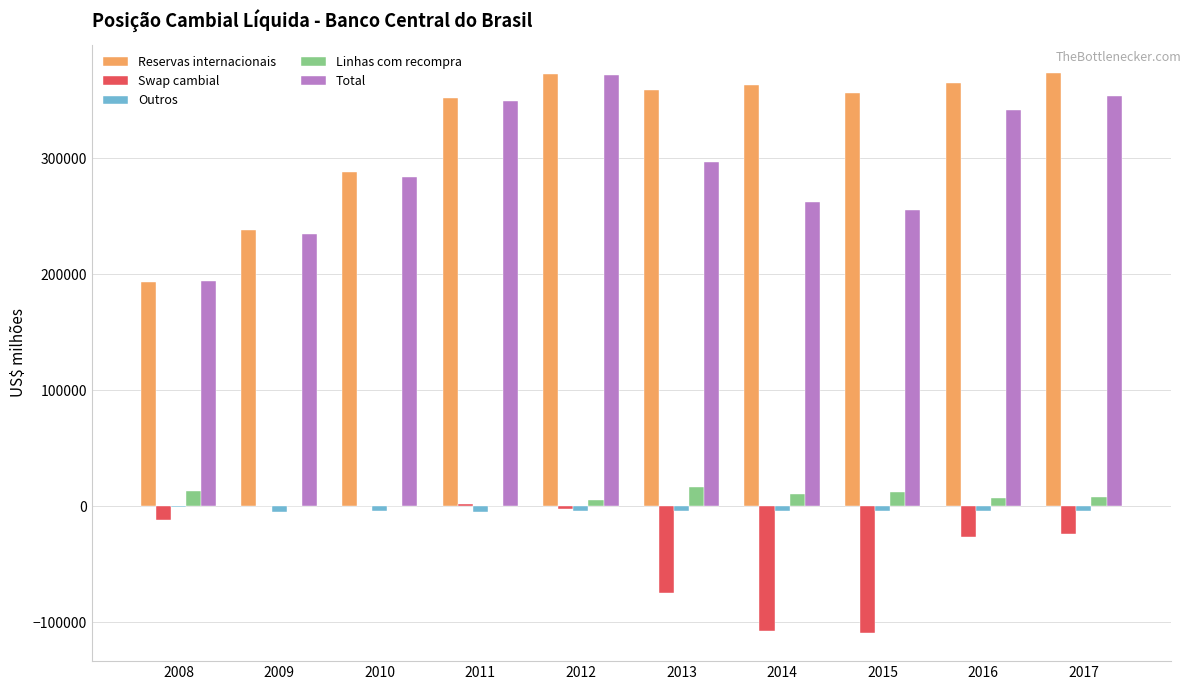

The value of Linhas com recompra at 2011 is 0.0. True or false?

True